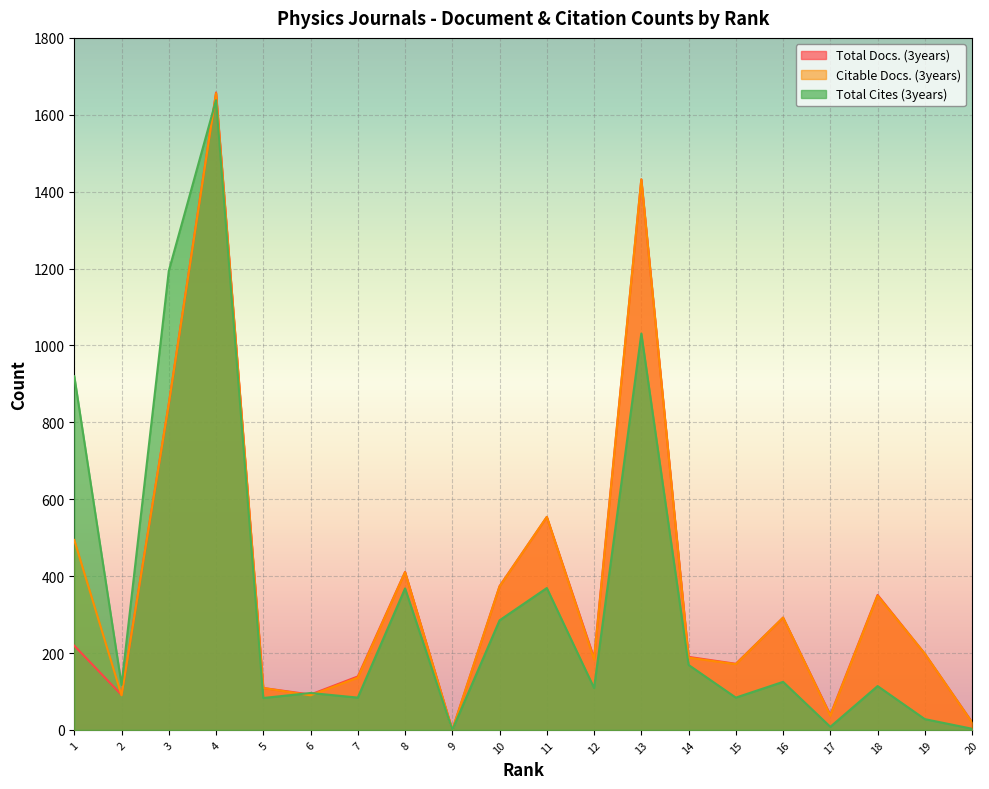

Rank the series by their maximum value, from lowest to highest.

Total Cites (3years), Citable Docs. (3years), Total Docs. (3years)